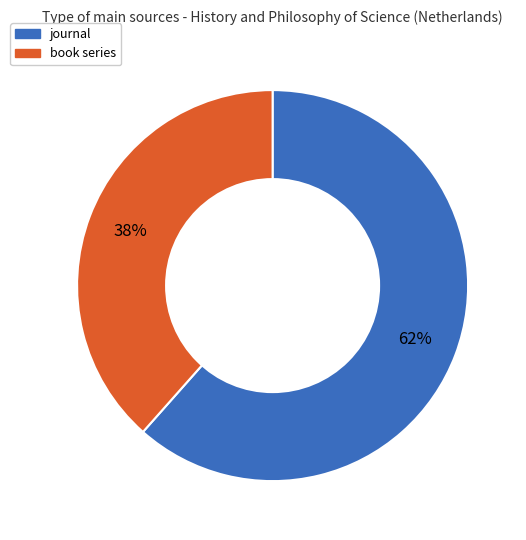

To the nearest percent, what is the average slice percentage?

50%